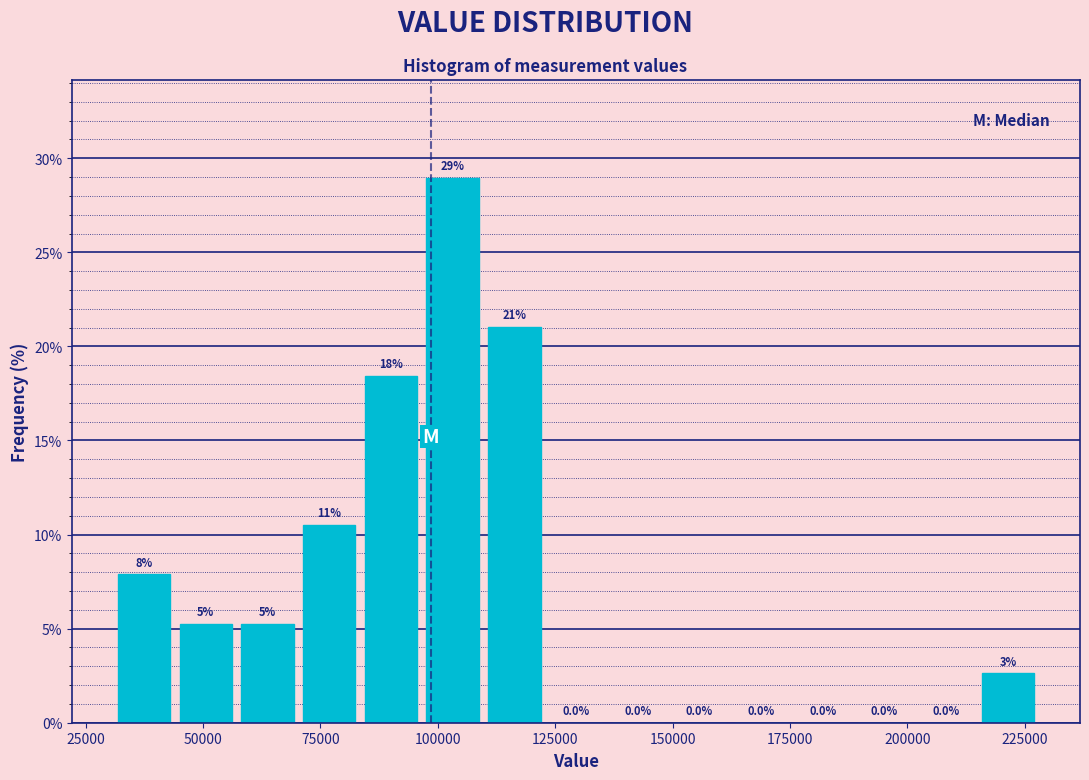

Around what value on the x-axis is the tallest bar? Give the approximate position of its centre, as read against the axis.

105000